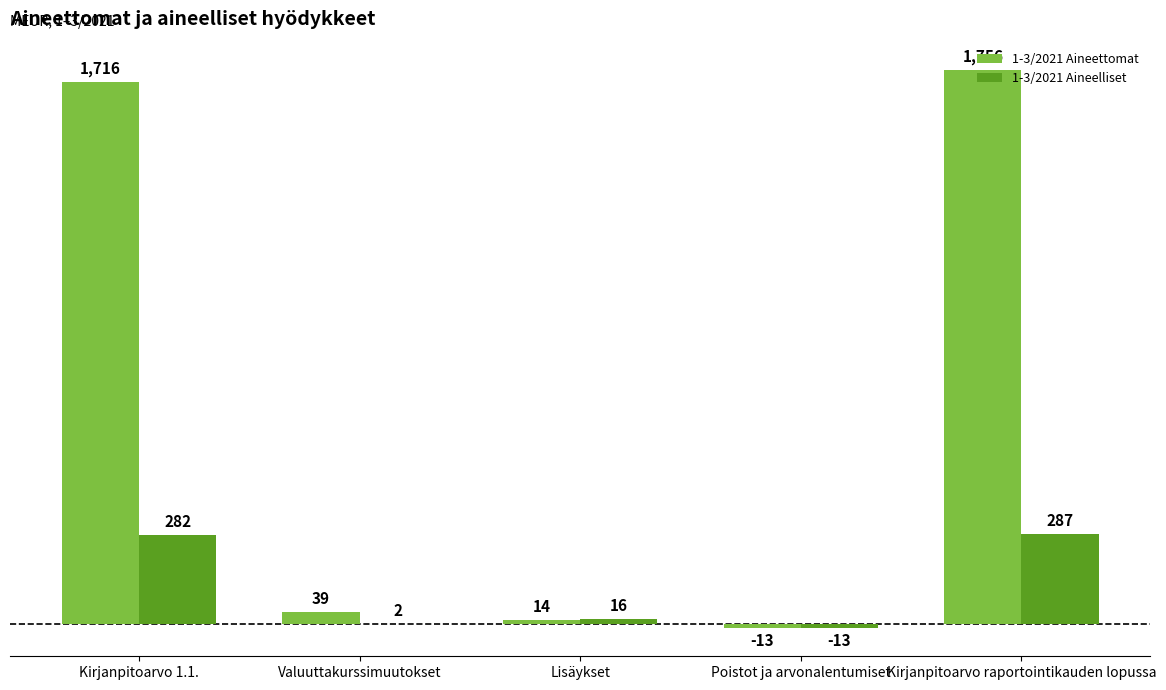

Reading left to right, transcribe all the data shown in this chart.

1-3/2021 Aineettomat: Kirjanpitoarvo 1.1.=1716	Valuuttakurssimuutokset=39	Lisäykset=14	Poistot ja arvonalentumiset=-13	Kirjanpitoarvo raportointikauden lopussa=1756
1-3/2021 Aineelliset: Kirjanpitoarvo 1.1.=282	Valuuttakurssimuutokset=2	Lisäykset=16	Poistot ja arvonalentumiset=-13	Kirjanpitoarvo raportointikauden lopussa=287